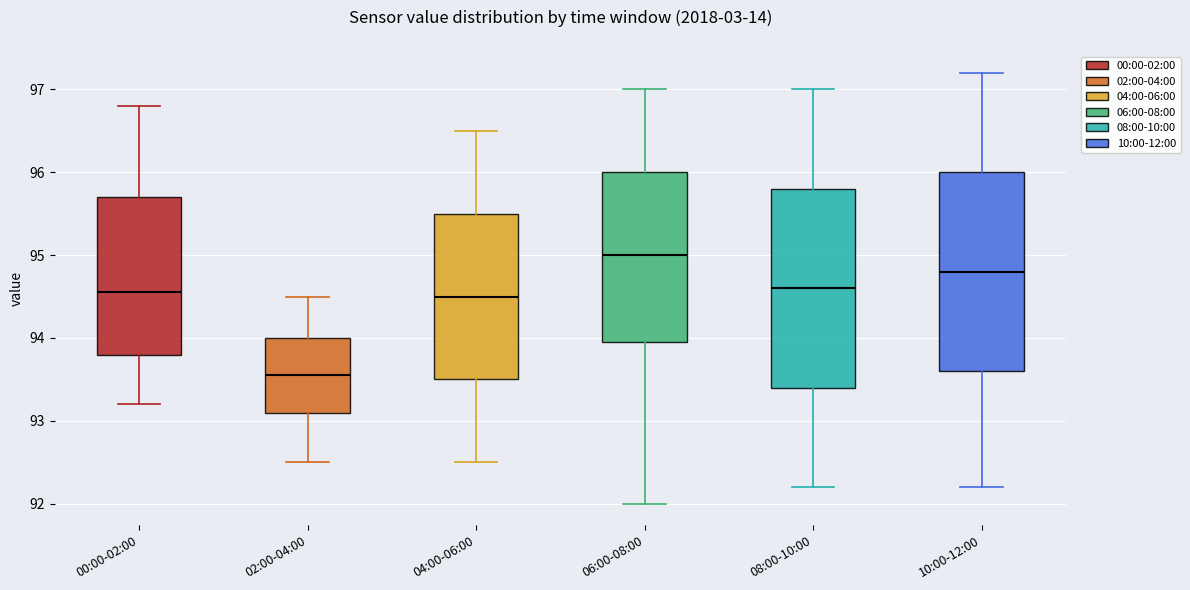

Where is the upper edge of the box for 08:00-10:00 on the y-axis? The values are not printed on the chart, so give them approximately, as read against the axis.

95.8